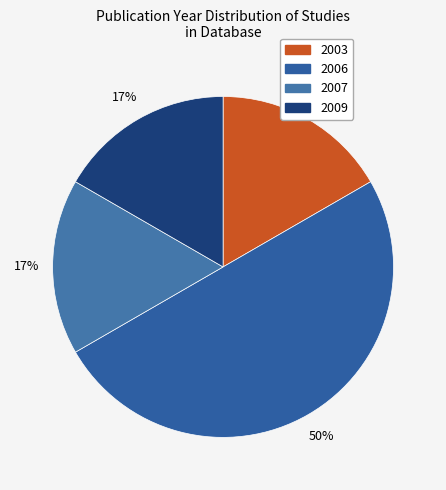

Which category has the biggest portion of the pie?

2006